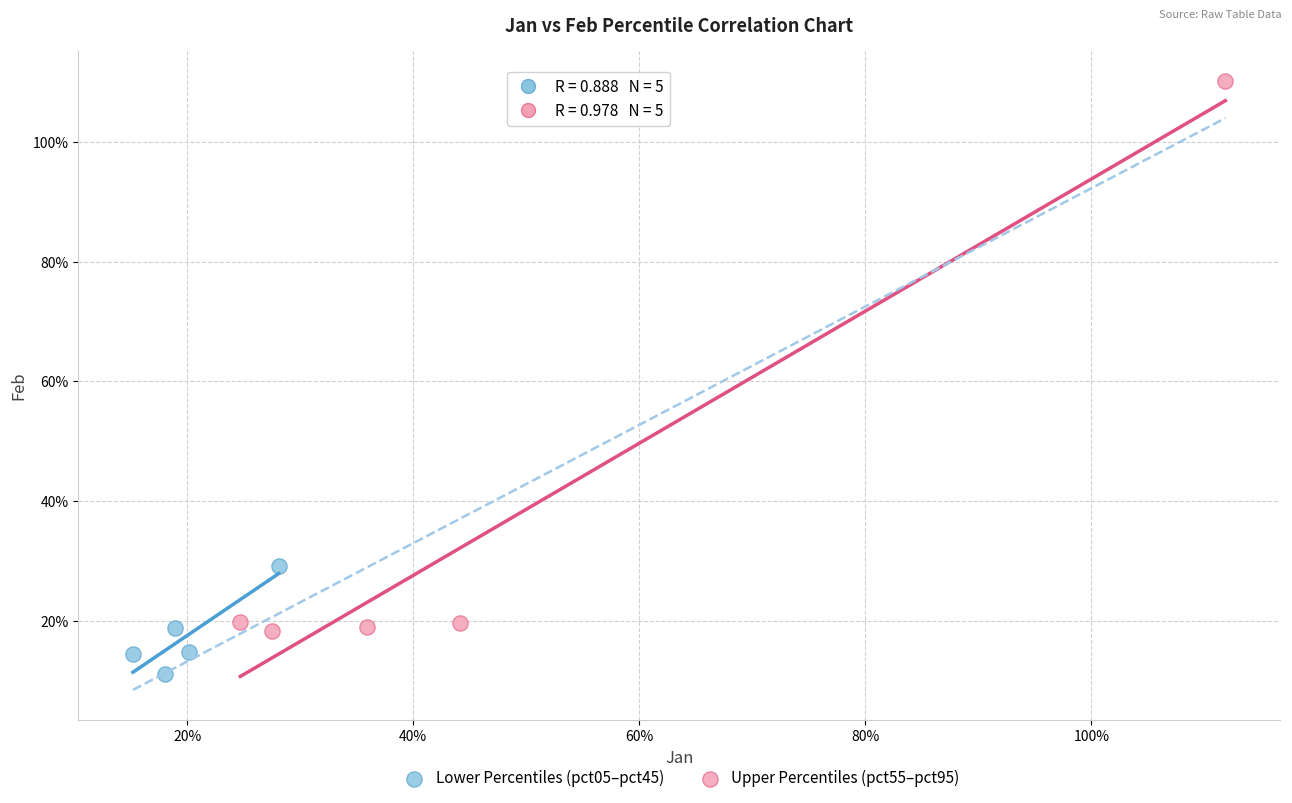

Which series has the widest spread of Y values?

Upper Percentiles (pct55–pct95)